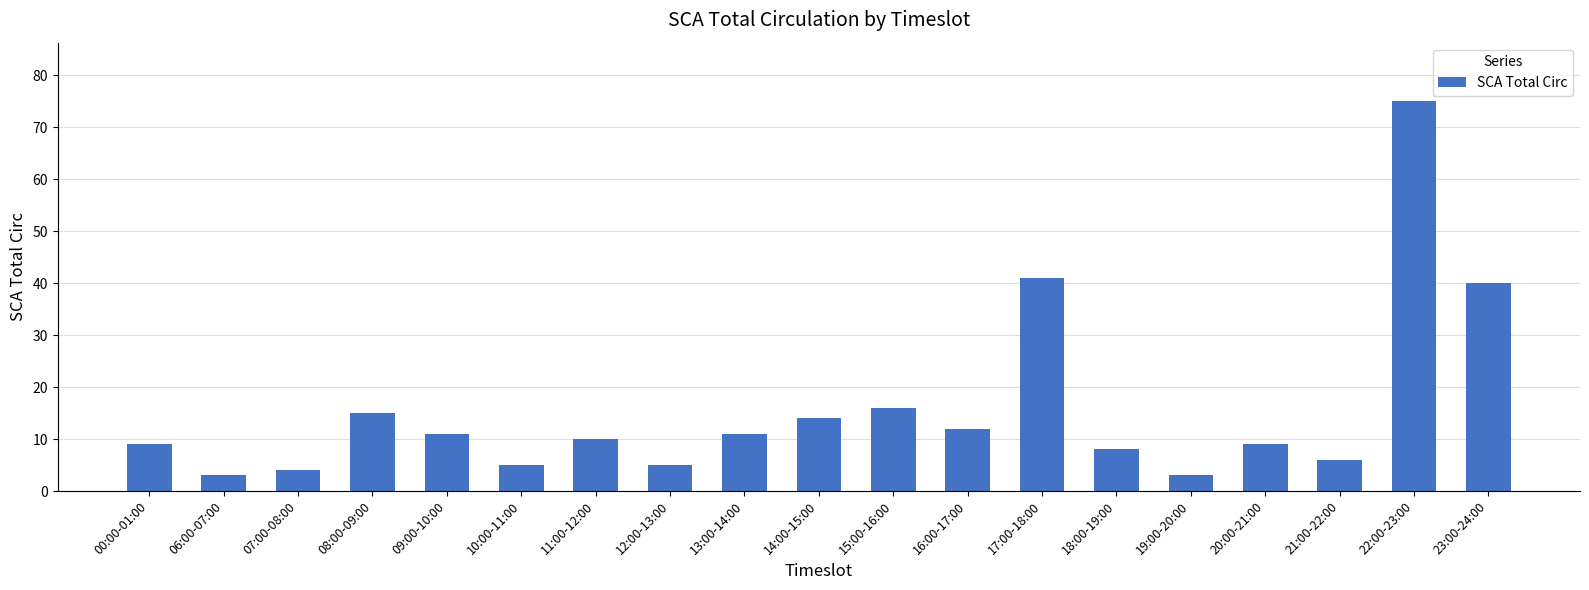

What is the smallest value displayed?

3